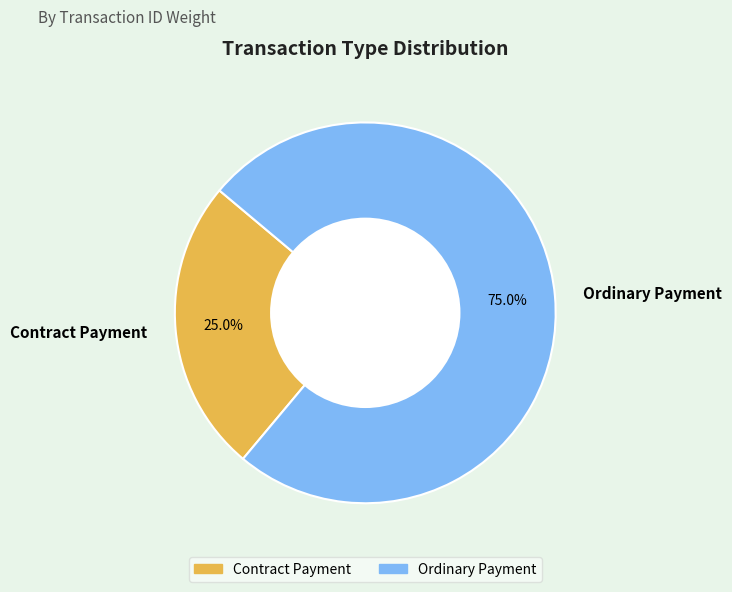

To the nearest percent, what is the difference between the Contract Payment and Ordinary Payment slice percentages?

50%